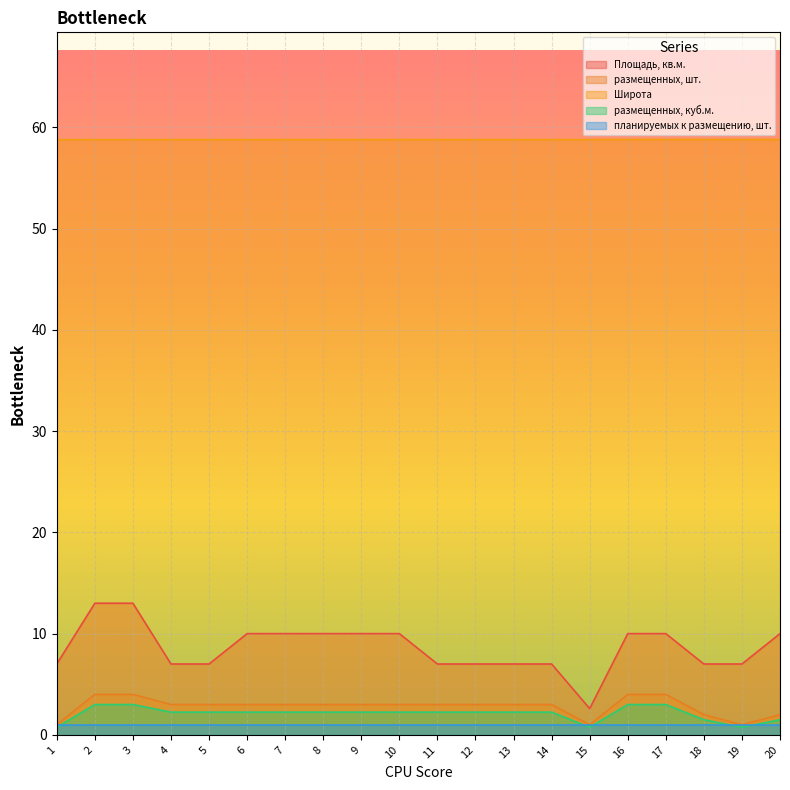

List the labels in order of Площадь, кв.м. value, largest first.

2, 3, 6, 7, 8, 9, 10, 16, 17, 20, 1, 4, 5, 11, 12, 13, 14, 18, 19, 15